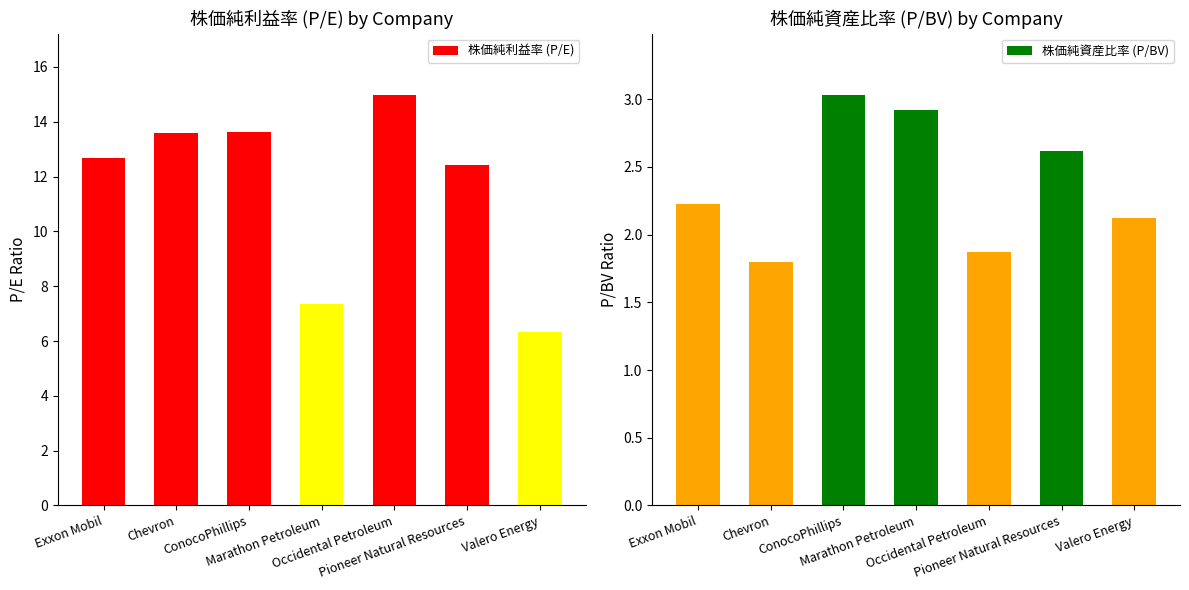

Where is 株価純資産比率 (P/BV) nearest to the value 2?

Valero Energy